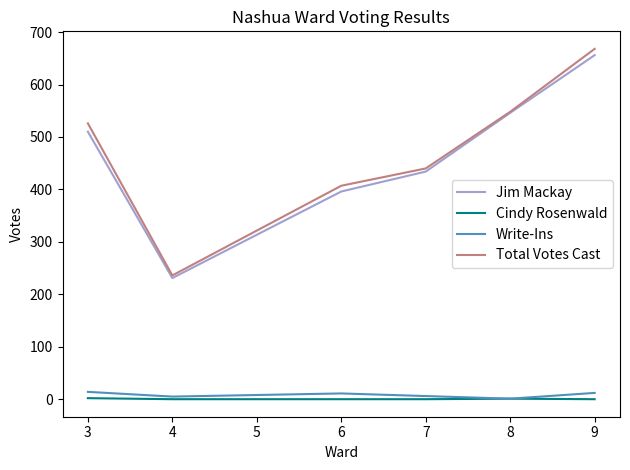

What is the maximum value shown in the chart?

668